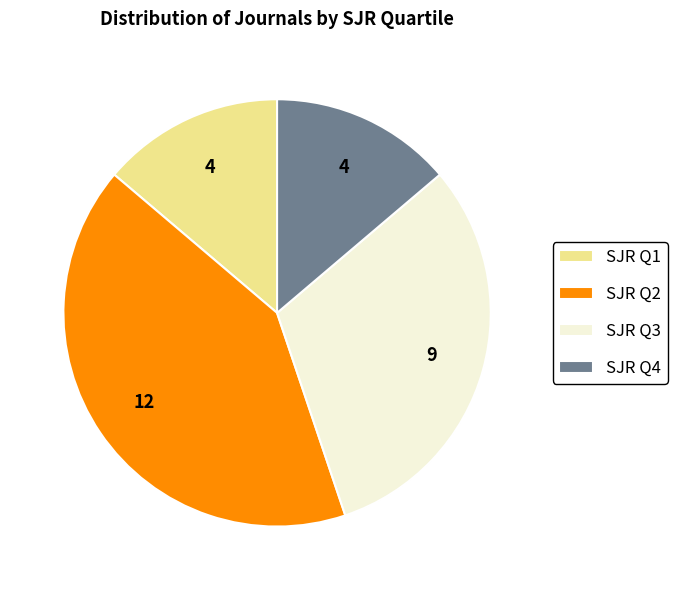

True or false: SJR Q3 accounts for 19% of the total.

False